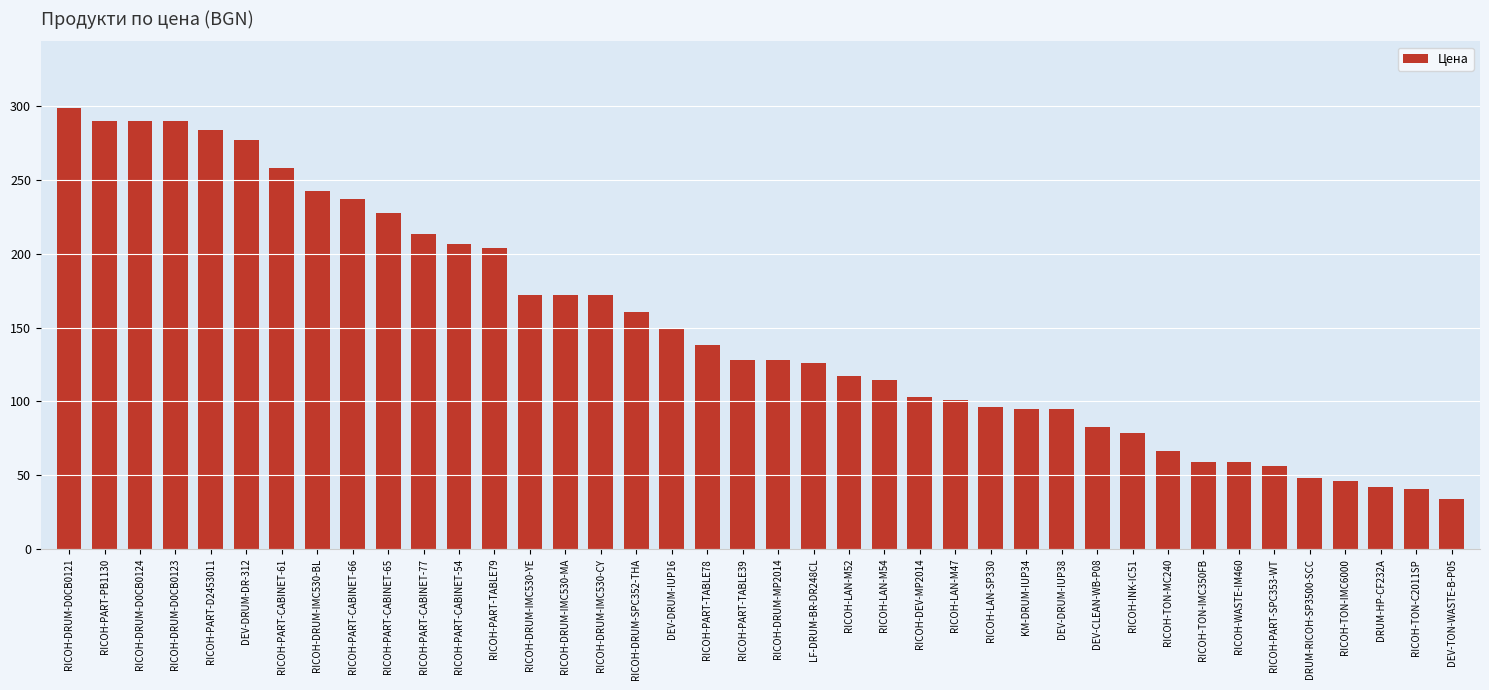

What is the change in value from DEV-DRUM-DR-312 to RICOH-PART-SPC353-WT?

-220.5